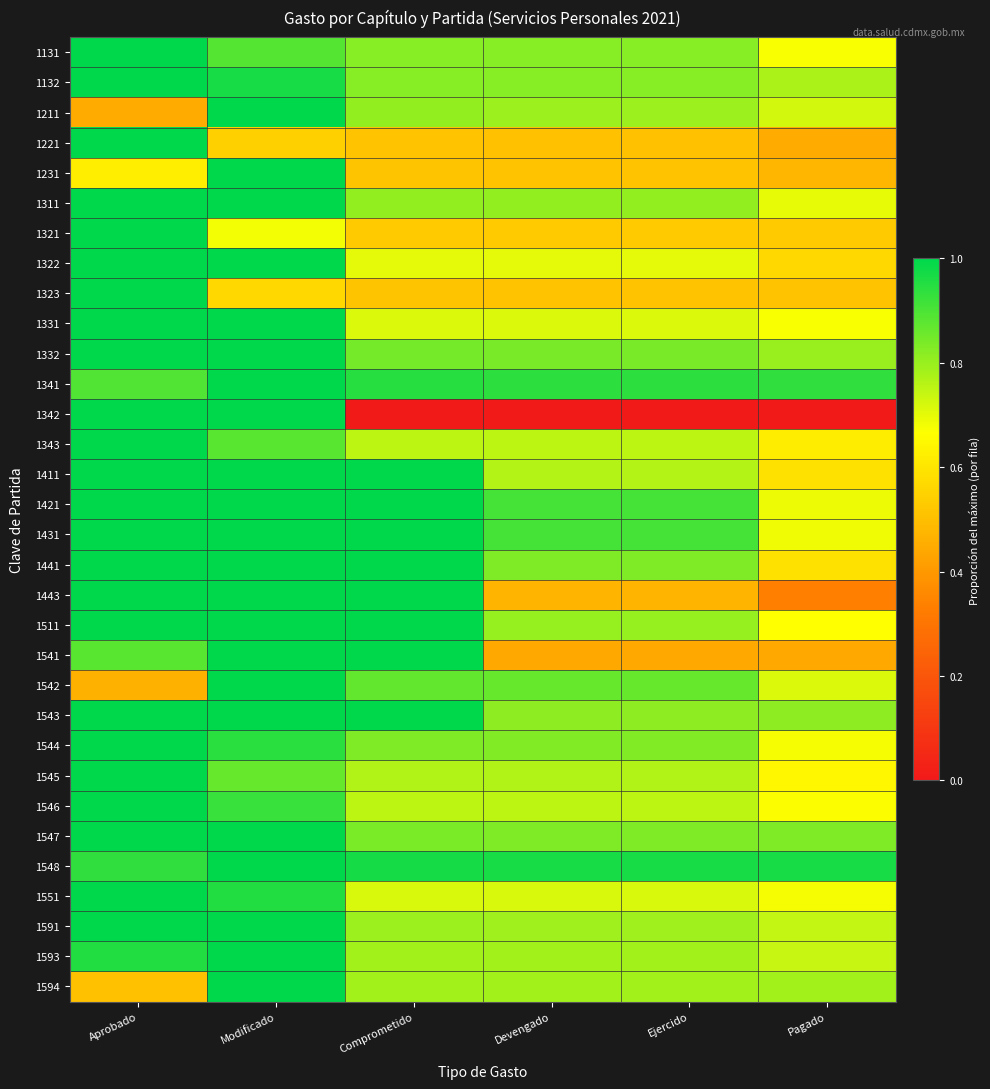

Reading left to right, extract all data points from this chart.

1131: Aprobado=1.0	Modificado=0.9	Comprometido=0.8	Devengado=0.8	Ejercido=0.8	Pagado=0.7
1132: Aprobado=1.0	Modificado=1.0	Comprometido=0.8	Devengado=0.8	Ejercido=0.8	Pagado=0.8
1211: Aprobado=0.4	Modificado=1.0	Comprometido=0.8	Devengado=0.8	Ejercido=0.8	Pagado=0.7
1221: Aprobado=1.0	Modificado=0.5	Comprometido=0.5	Devengado=0.5	Ejercido=0.5	Pagado=0.4
1231: Aprobado=0.6	Modificado=1.0	Comprometido=0.5	Devengado=0.5	Ejercido=0.5	Pagado=0.5
1311: Aprobado=1.0	Modificado=1.0	Comprometido=0.8	Devengado=0.8	Ejercido=0.8	Pagado=0.7
1321: Aprobado=1.0	Modificado=0.7	Comprometido=0.5	Devengado=0.5	Ejercido=0.5	Pagado=0.5
1322: Aprobado=1.0	Modificado=1.0	Comprometido=0.7	Devengado=0.7	Ejercido=0.7	Pagado=0.6
1323: Aprobado=1.0	Modificado=0.6	Comprometido=0.5	Devengado=0.5	Ejercido=0.5	Pagado=0.5
1331: Aprobado=1.0	Modificado=1.0	Comprometido=0.7	Devengado=0.7	Ejercido=0.7	Pagado=0.7
1332: Aprobado=1.0	Modificado=1.0	Comprometido=0.8	Devengado=0.8	Ejercido=0.8	Pagado=0.8
1341: Aprobado=0.9	Modificado=1.0	Comprometido=0.9	Devengado=0.9	Ejercido=0.9	Pagado=0.9
1342: Aprobado=1.0	Modificado=1.0	Comprometido=0.0	Devengado=0.0	Ejercido=0.0	Pagado=0.0
1343: Aprobado=1.0	Modificado=0.9	Comprometido=0.8	Devengado=0.8	Ejercido=0.8	Pagado=0.6
1411: Aprobado=1.0	Modificado=1.0	Comprometido=1.0	Devengado=0.8	Ejercido=0.8	Pagado=0.6
1421: Aprobado=1.0	Modificado=1.0	Comprometido=1.0	Devengado=0.9	Ejercido=0.9	Pagado=0.7
1431: Aprobado=1.0	Modificado=1.0	Comprometido=1.0	Devengado=0.9	Ejercido=0.9	Pagado=0.7
1441: Aprobado=1.0	Modificado=1.0	Comprometido=1.0	Devengado=0.8	Ejercido=0.8	Pagado=0.6
1443: Aprobado=1.0	Modificado=1.0	Comprometido=1.0	Devengado=0.5	Ejercido=0.5	Pagado=0.3
1511: Aprobado=1.0	Modificado=1.0	Comprometido=1.0	Devengado=0.8	Ejercido=0.8	Pagado=0.7
1541: Aprobado=0.9	Modificado=1.0	Comprometido=1.0	Devengado=0.4	Ejercido=0.4	Pagado=0.4
1542: Aprobado=0.5	Modificado=1.0	Comprometido=0.9	Devengado=0.9	Ejercido=0.9	Pagado=0.7
1543: Aprobado=1.0	Modificado=1.0	Comprometido=1.0	Devengado=0.8	Ejercido=0.8	Pagado=0.8
1544: Aprobado=1.0	Modificado=0.9	Comprometido=0.8	Devengado=0.8	Ejercido=0.8	Pagado=0.7
1545: Aprobado=1.0	Modificado=0.9	Comprometido=0.8	Devengado=0.8	Ejercido=0.8	Pagado=0.6
1546: Aprobado=1.0	Modificado=0.9	Comprometido=0.8	Devengado=0.8	Ejercido=0.8	Pagado=0.7
1547: Aprobado=1.0	Modificado=1.0	Comprometido=0.8	Devengado=0.8	Ejercido=0.8	Pagado=0.8
1548: Aprobado=0.9	Modificado=1.0	Comprometido=1.0	Devengado=1.0	Ejercido=1.0	Pagado=1.0
1551: Aprobado=1.0	Modificado=1.0	Comprometido=0.7	Devengado=0.7	Ejercido=0.7	Pagado=0.7
1591: Aprobado=1.0	Modificado=1.0	Comprometido=0.8	Devengado=0.8	Ejercido=0.8	Pagado=0.7
1593: Aprobado=1.0	Modificado=1.0	Comprometido=0.8	Devengado=0.8	Ejercido=0.8	Pagado=0.7
1594: Aprobado=0.5	Modificado=1.0	Comprometido=0.8	Devengado=0.8	Ejercido=0.8	Pagado=0.8